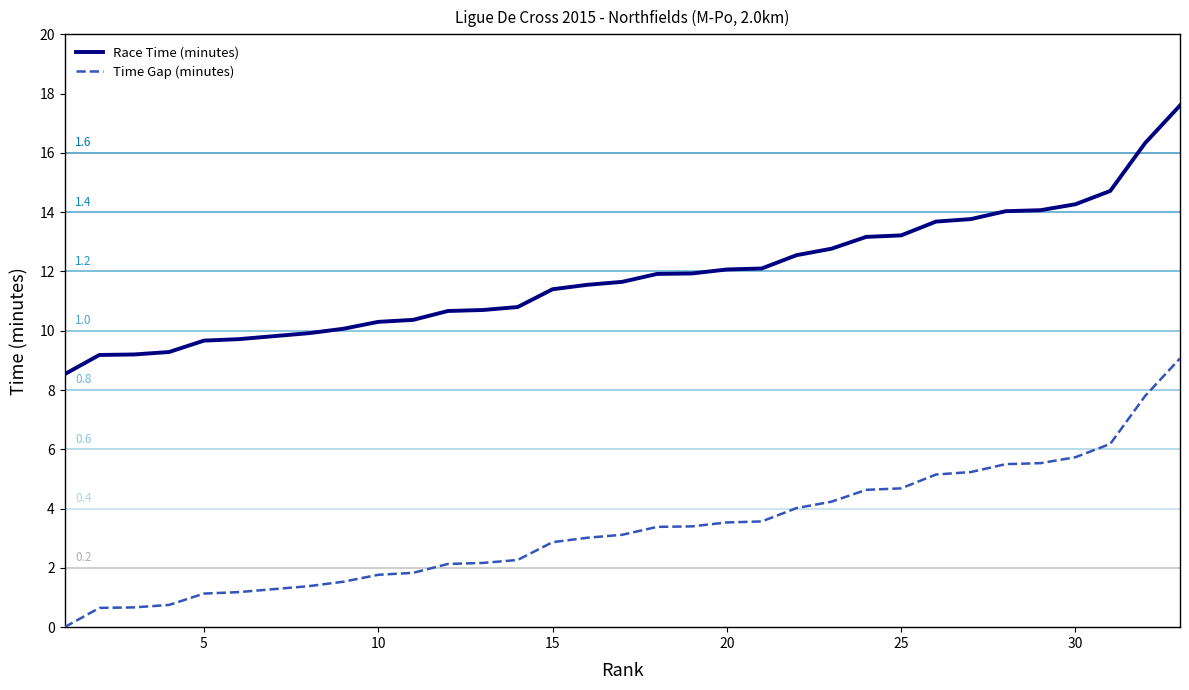

How many values in the Race Time (minutes) series exceed 11?

19